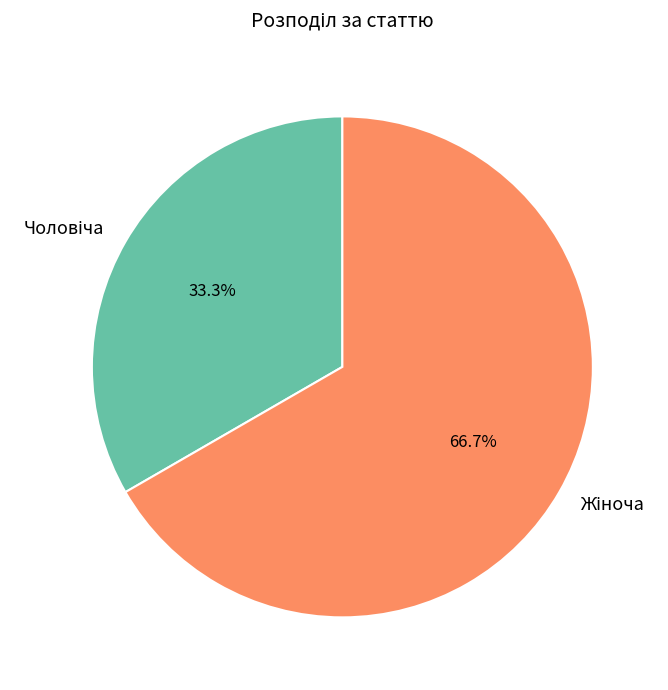

Is there a majority slice in this chart?

Yes